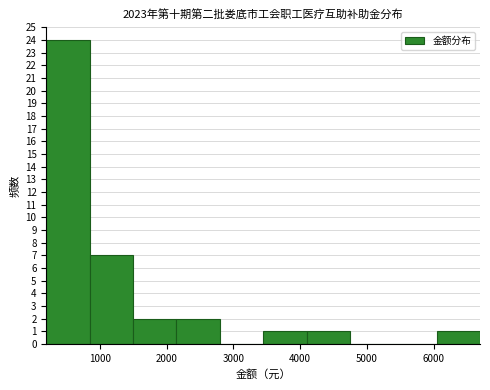

Which range on the x-axis has the tallest bar?

200 to 800